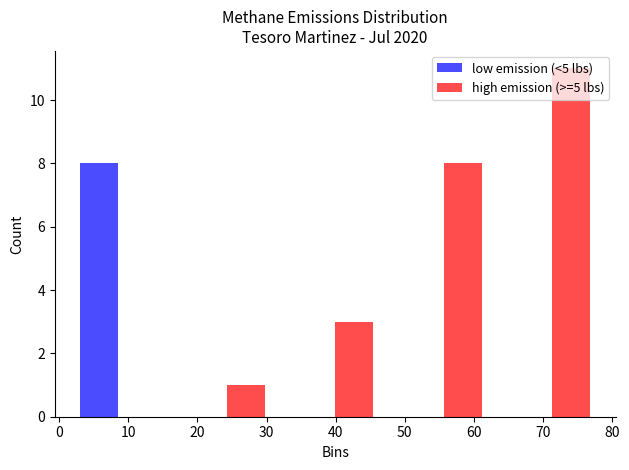

What is the height of the low emission (<5 lbs) bar covering 1 to 16 on the x-axis? Neither the bar edges nor the heights are printed on the chart, so give them approximately, as read against the axes.

8